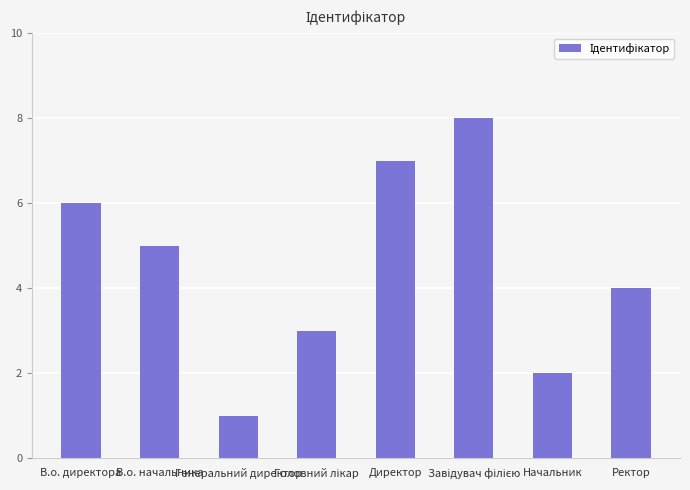

What is the change in value from В.о. директора to Начальник?

-4